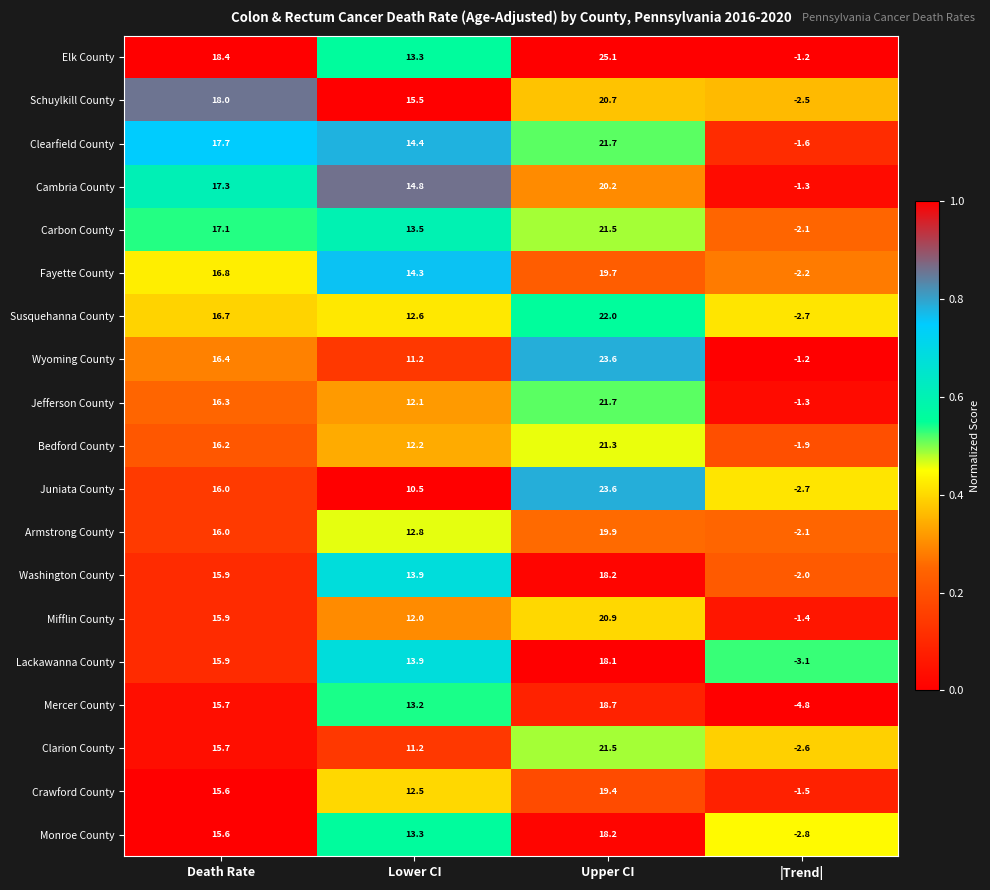

What is the difference between the Mercer County values at Death Rate and |Trend|?

20.5